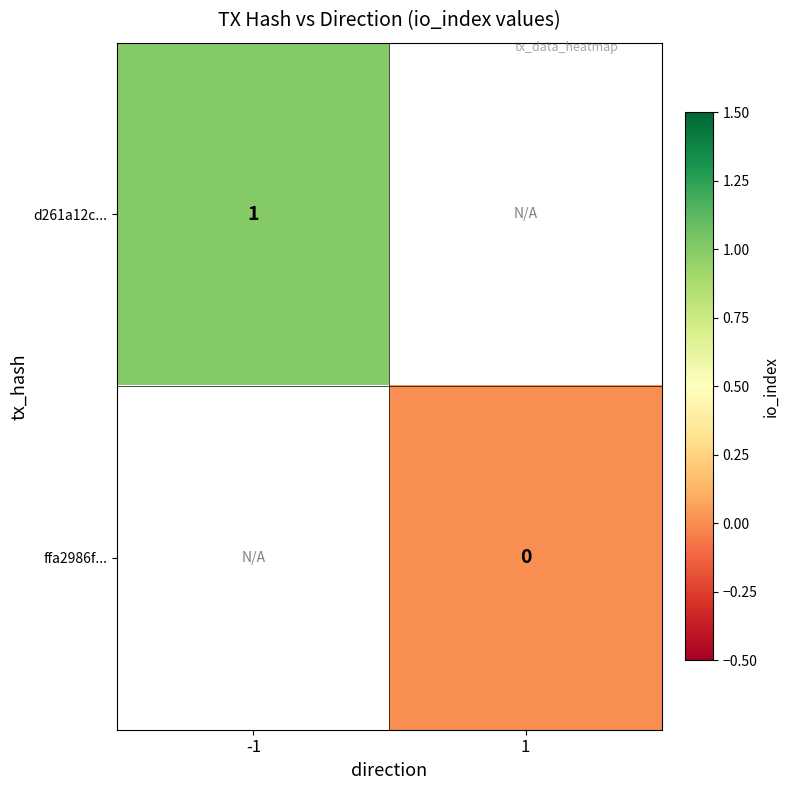

The value of d261a12c... at -1 is 1. True or false?

True